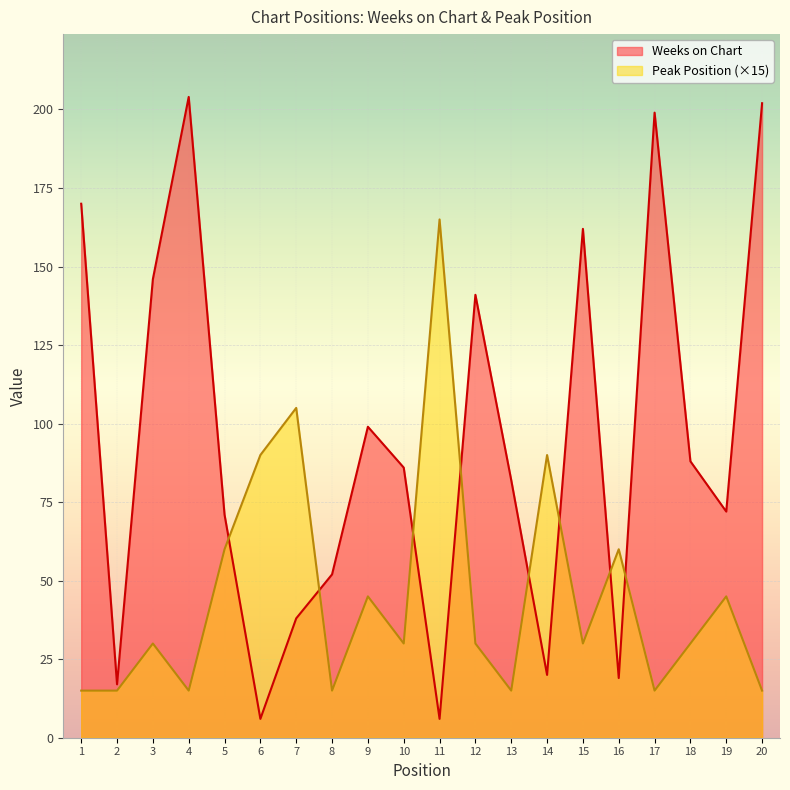

Does the chart display data point markers on the line(s)?

No